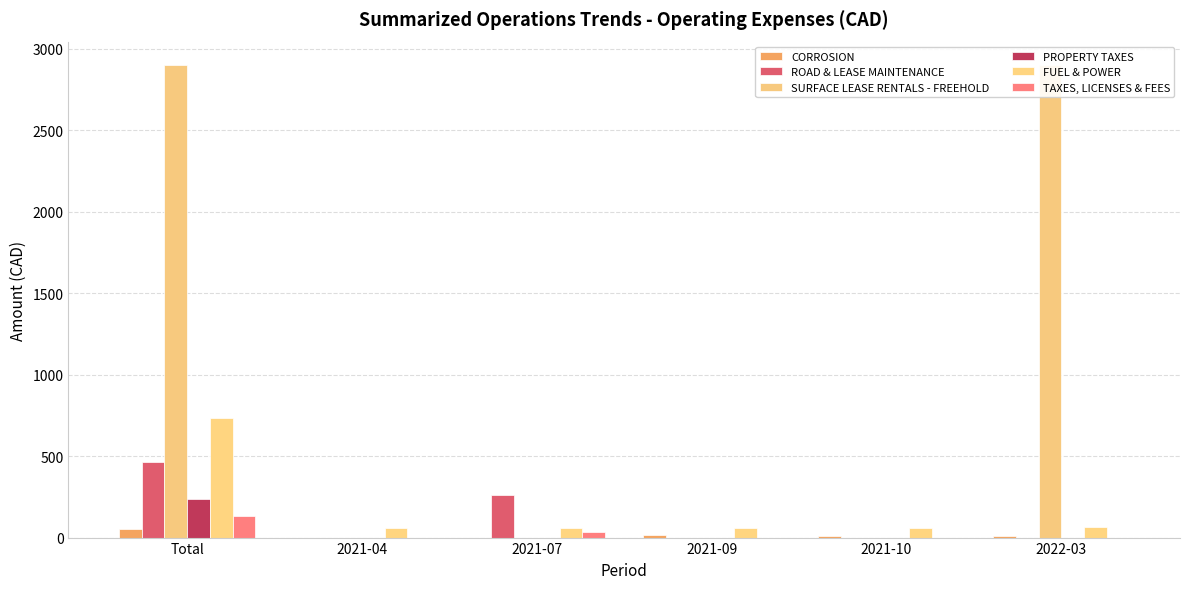

At which label does ROAD & LEASE MAINTENANCE reach its peak?

Total